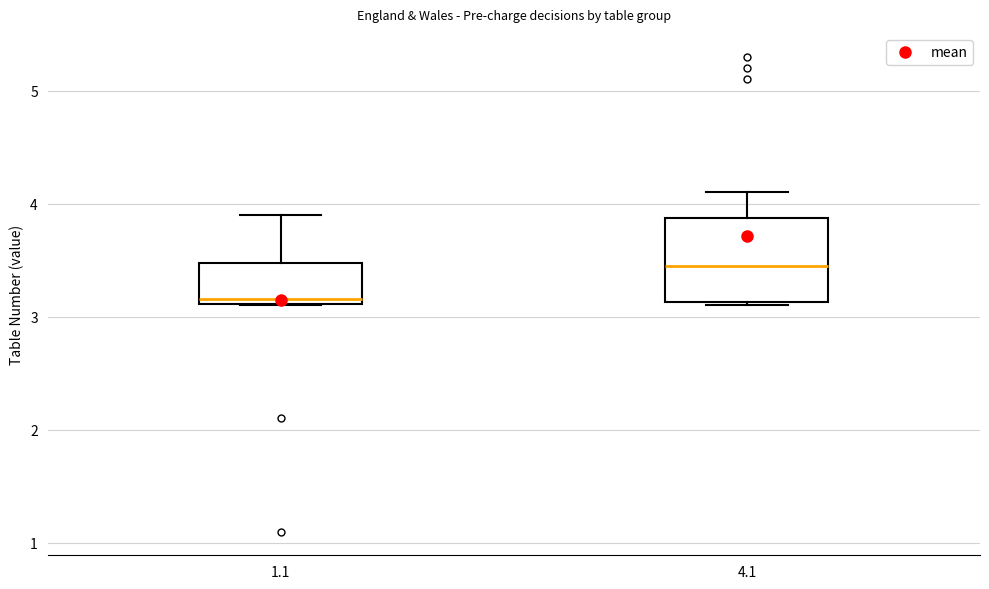

Reading left to right, transcribe this box plot: for each box, give where its median line is, the range the box spans, and where its two whiskers end, as read against the y-axis. The values are not printed on the chart, so give them approximately, as read against the axis.

1.1: median 3.2, box 3.1 to 3.5, whiskers 3.1 to 3.9
4.1: median 3.5, box 3.1 to 3.9, whiskers 3.1 (just below the box's lower edge) to 4.1